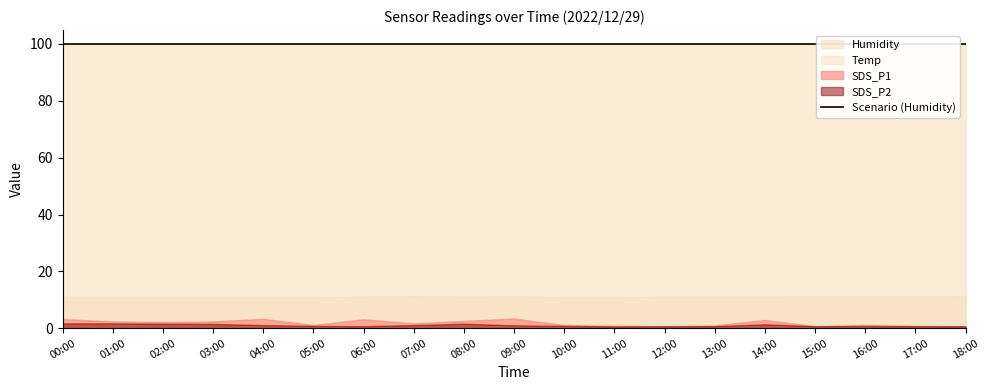

Is it true that Humidity equals 41.9 at 03:00?

False